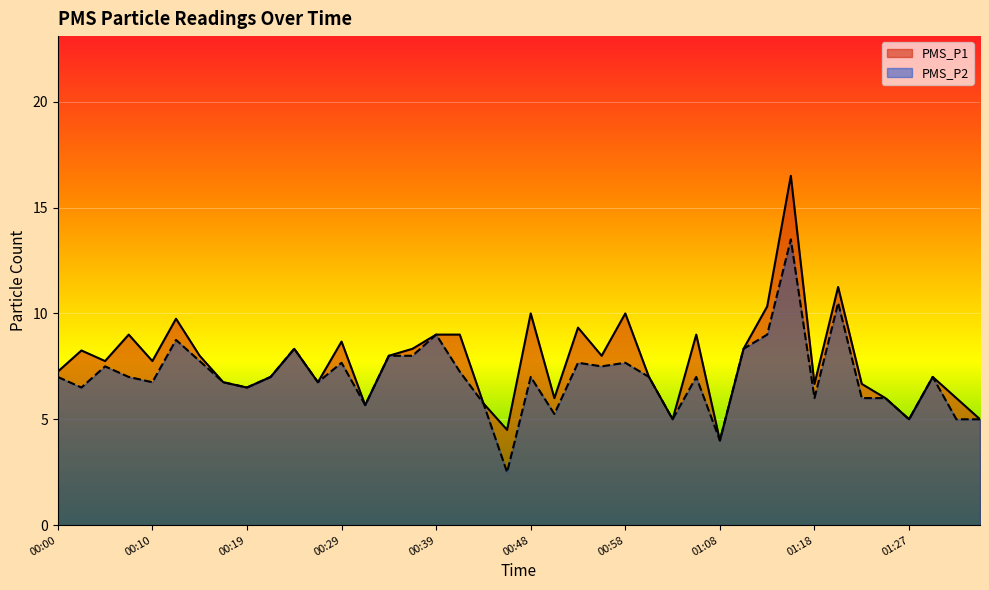

Is the value of PMS_P2 at 00:07 greater than the value of PMS_P1 at 00:53?

No